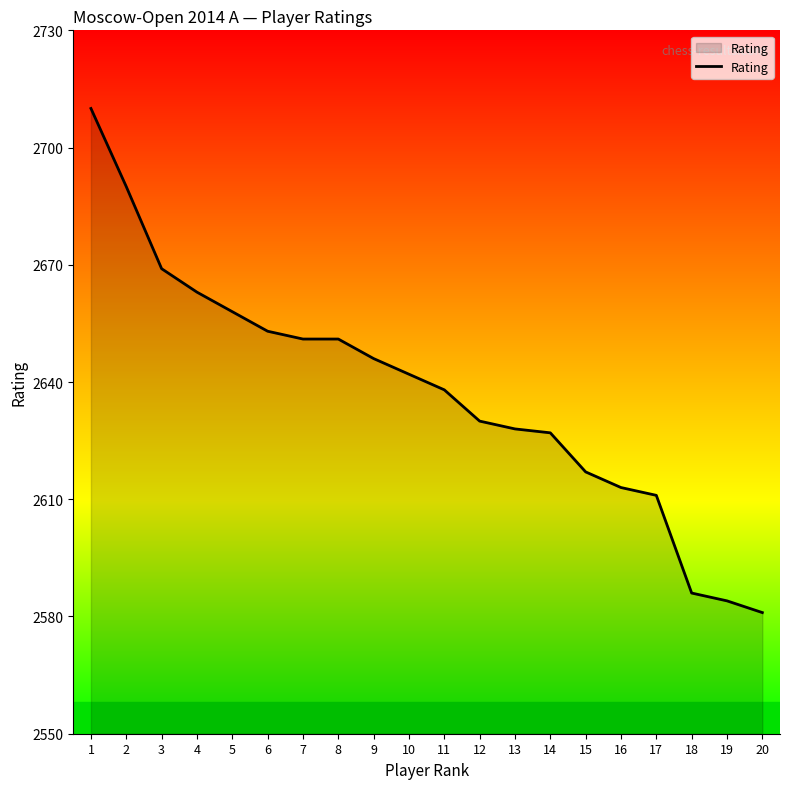

Which category has the lowest value across all series?

20